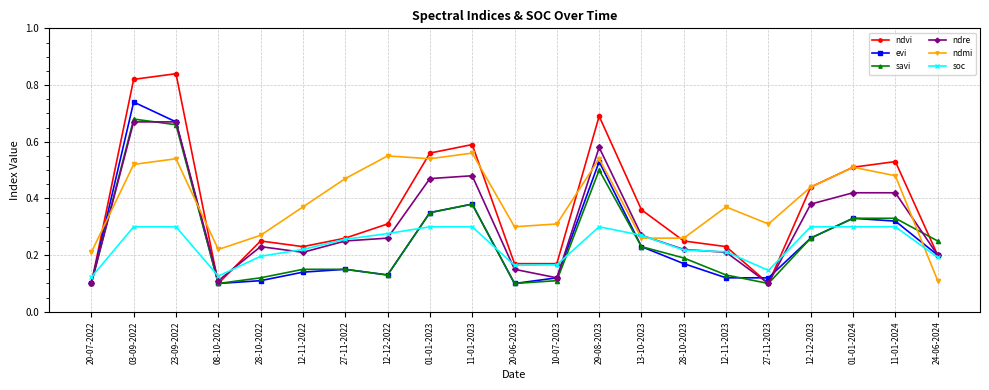

True or false: savi has more than 2 points higher than both neighbors.

True